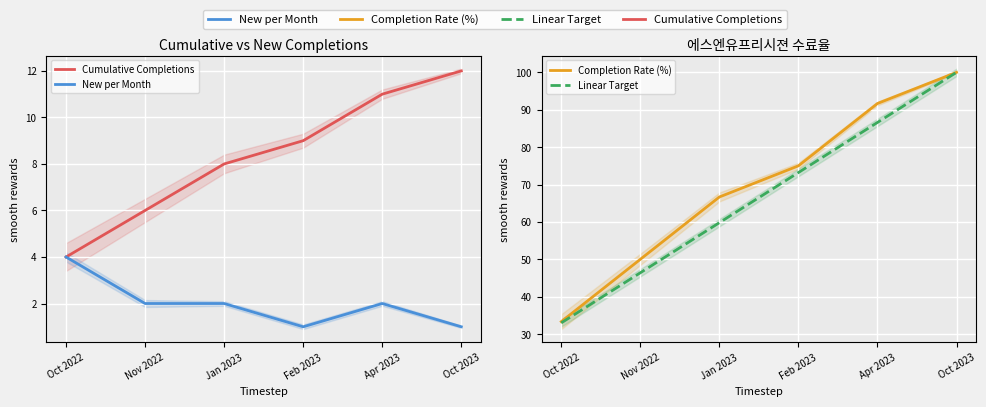

What is the value of the New per Month point at the 2nd from the left?

2.0